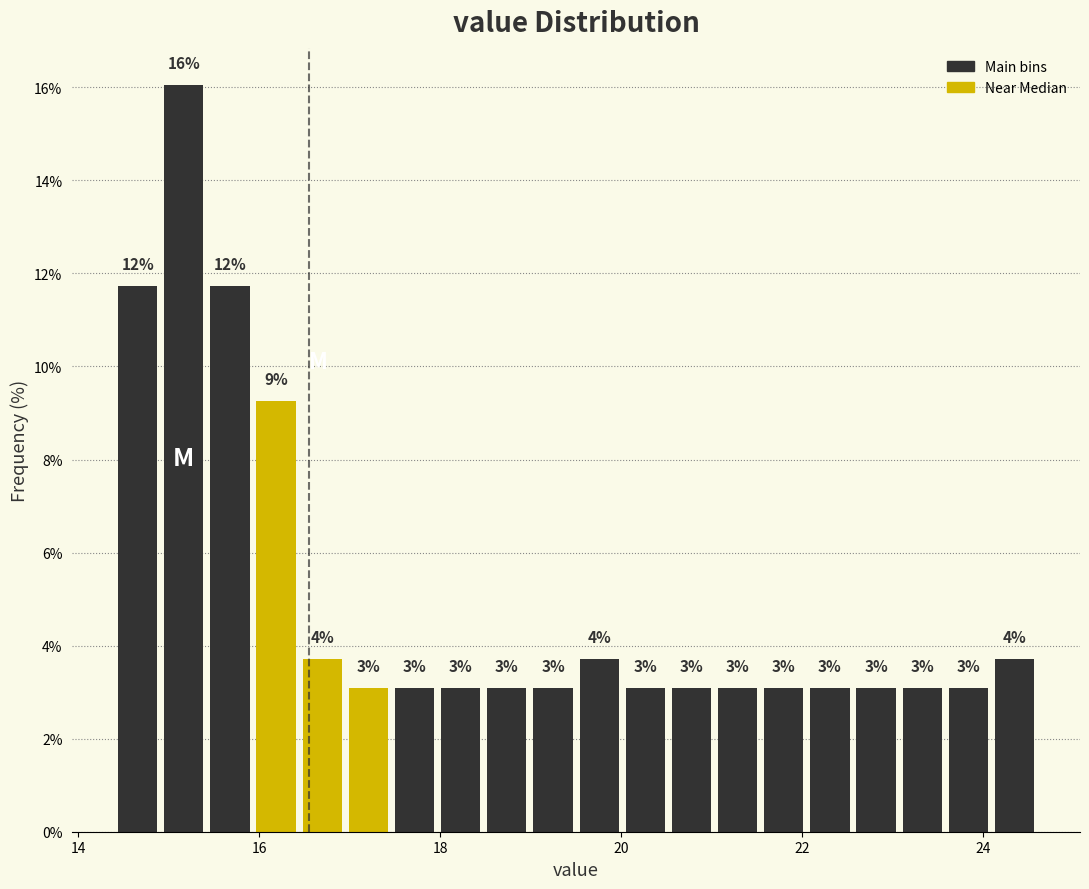

Around what value on the x-axis is the tallest bar? Give the approximate position of its centre, as read against the axis.

15.2